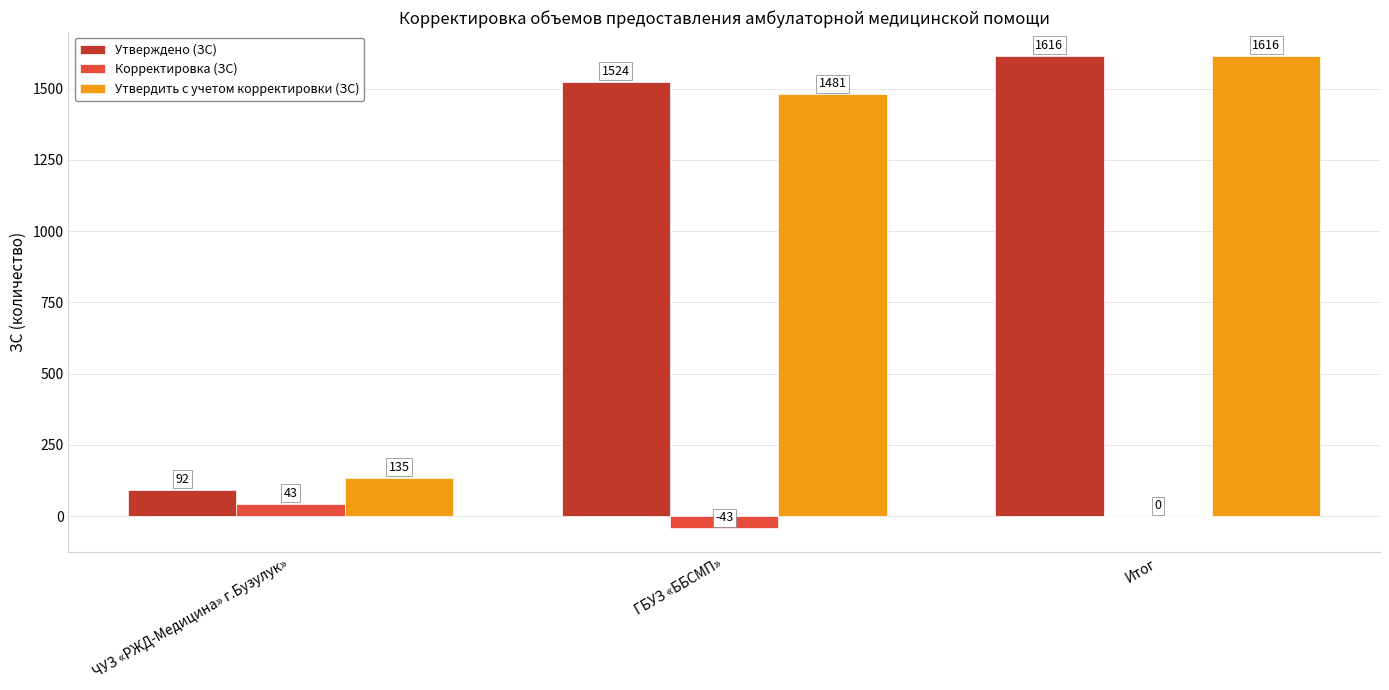

What is the highest value of the Корректировка (ЗС) series?

43